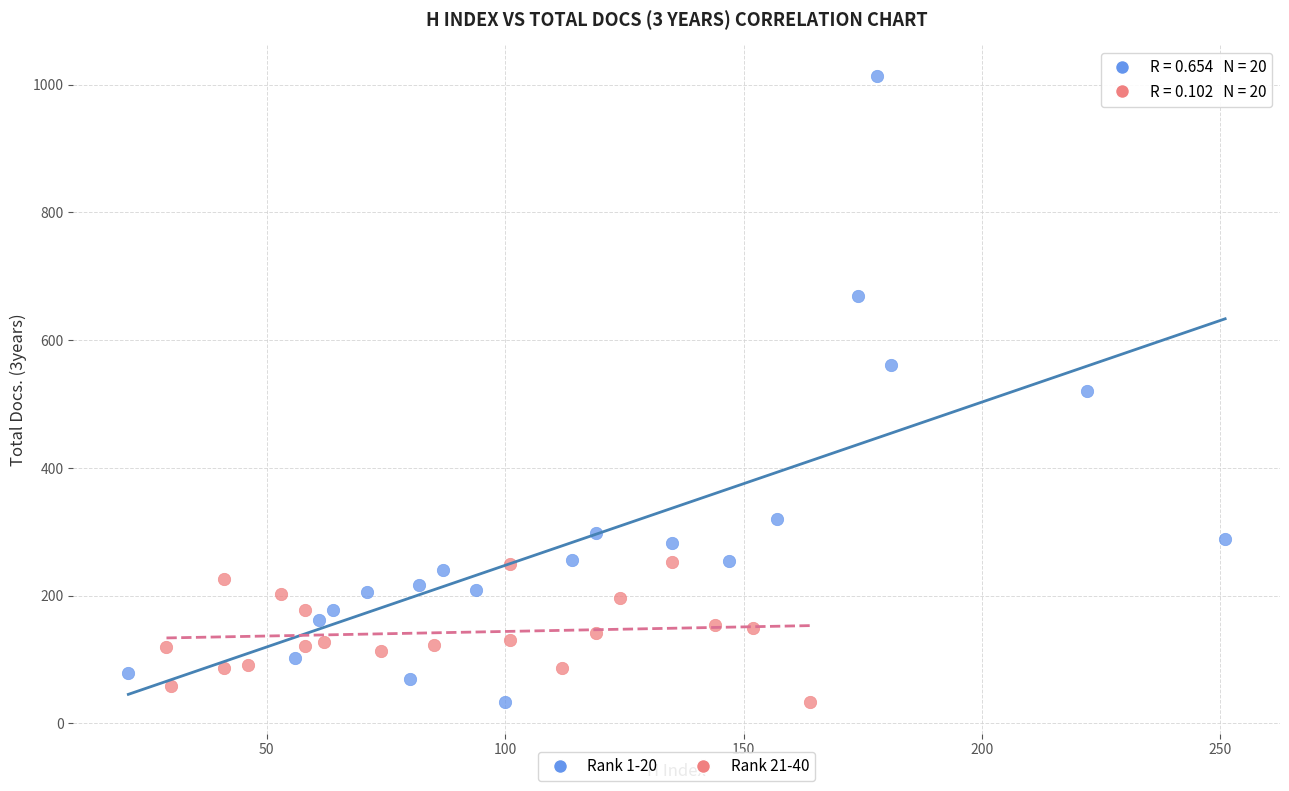

Which series has the widest spread of Y values?

Rank 1-20